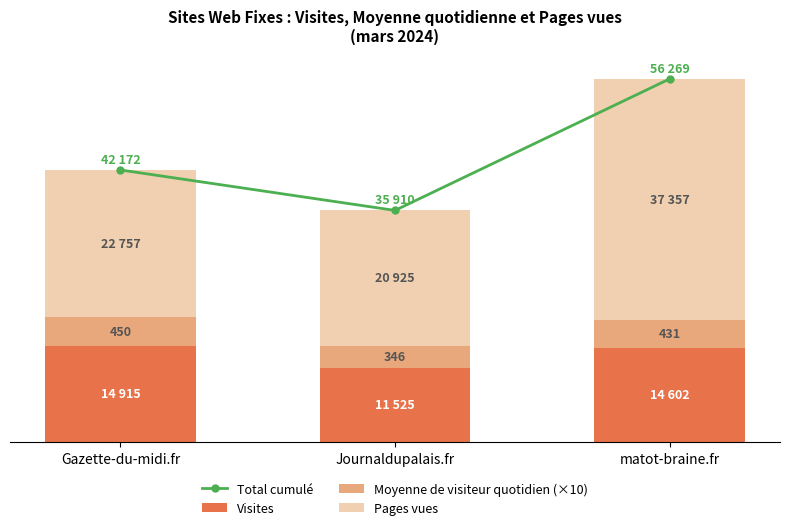

What position from the left is Journaldupalais.fr?

2